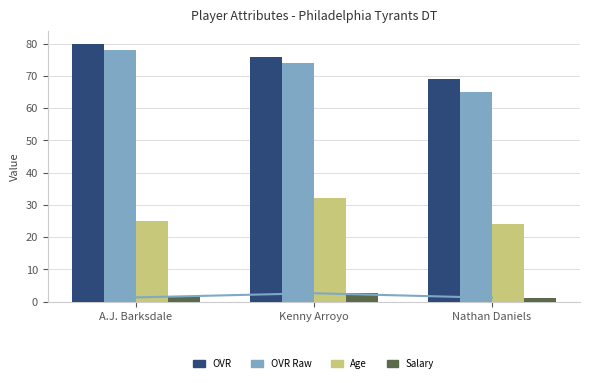

What are all the series names shown in the legend?

OVR, OVR Raw, Age, Salary